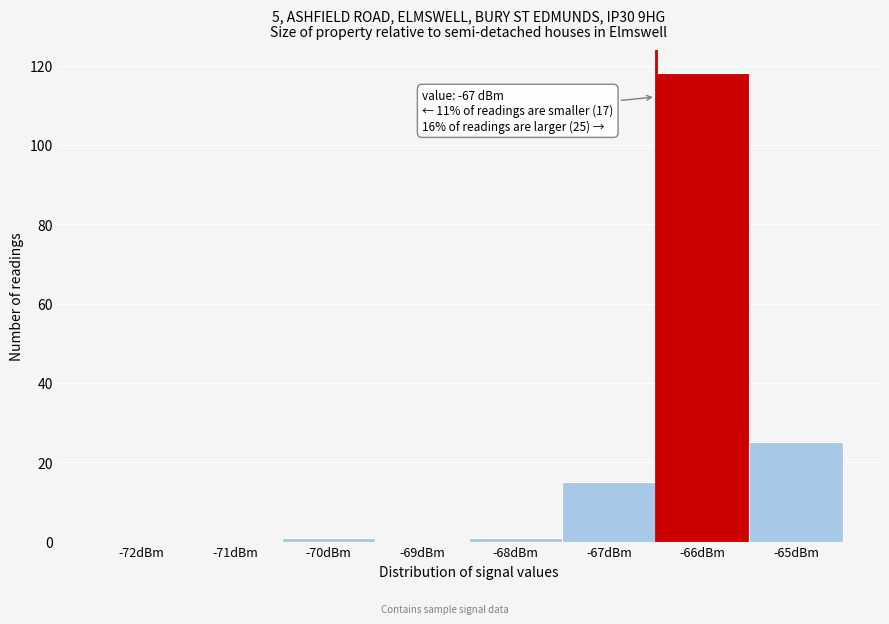

Reading left to right, what are all the values shown in this chart?

-72dBm=0	-71dBm=0	-70dBm=1	-69dBm=0	-68dBm=1	-67dBm=15	-66dBm=118	-65dBm=25